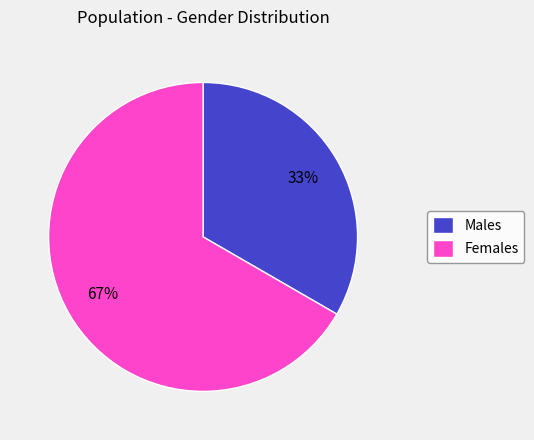

Rank the categories by value from lowest to highest.

Males, Females